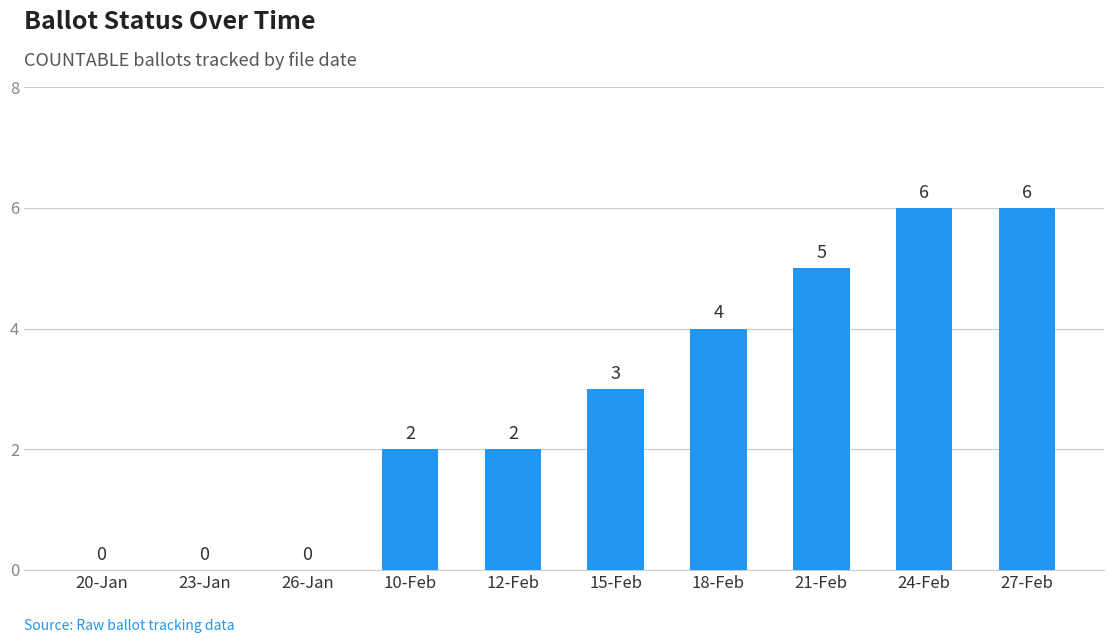

Between 23-Jan and 27-Feb, which is larger?

27-Feb